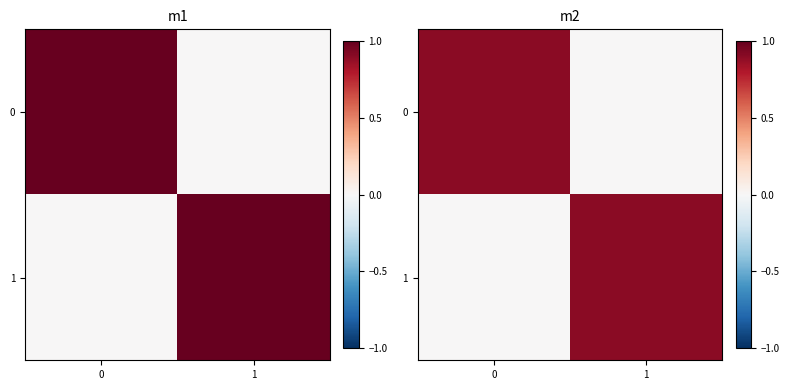

True or false: 0 has a value of -0.4 at 1.

False